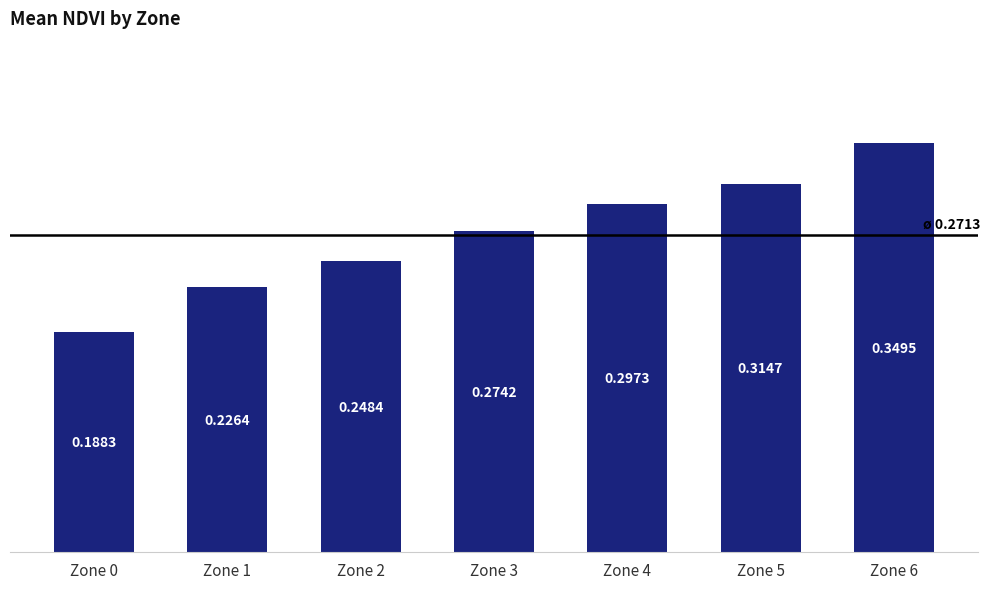

Are the bars grouped side by side (vs. stacked)?

No